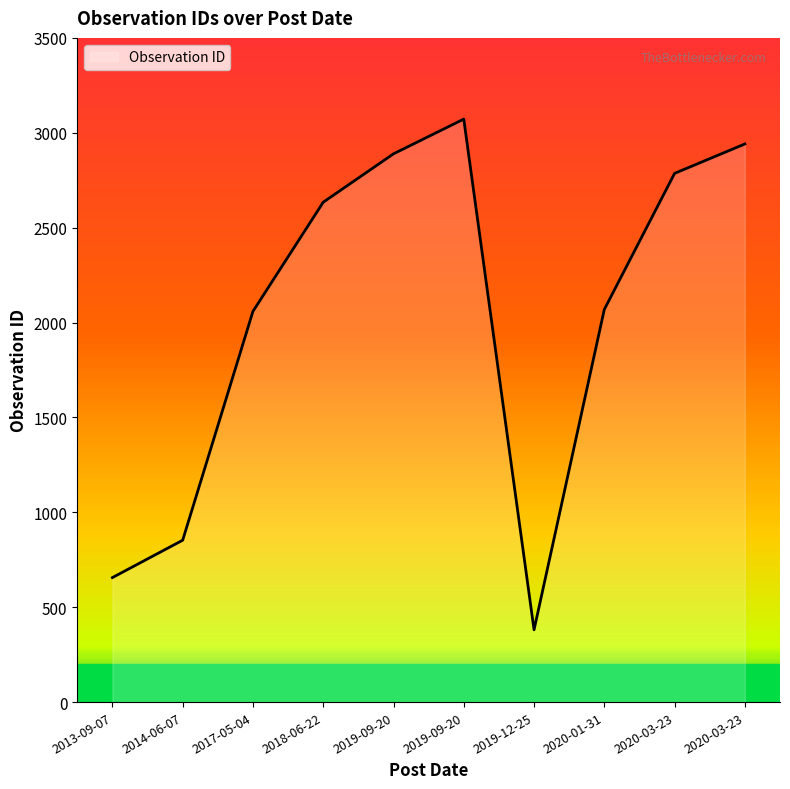

What is the label of the 6th point from the left?

2019-09-20